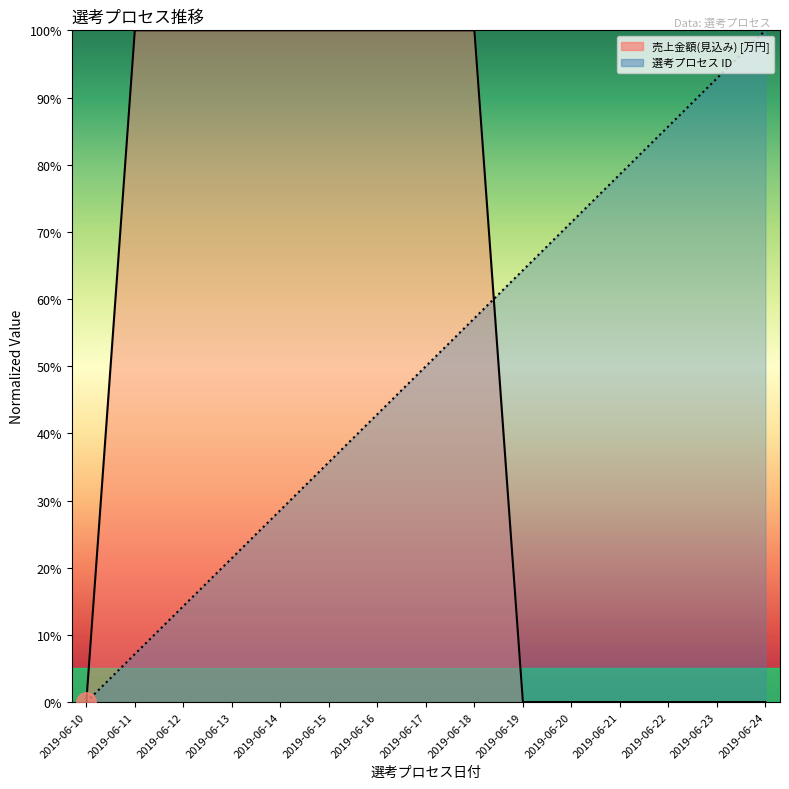

How many categories are shown in the chart?

15